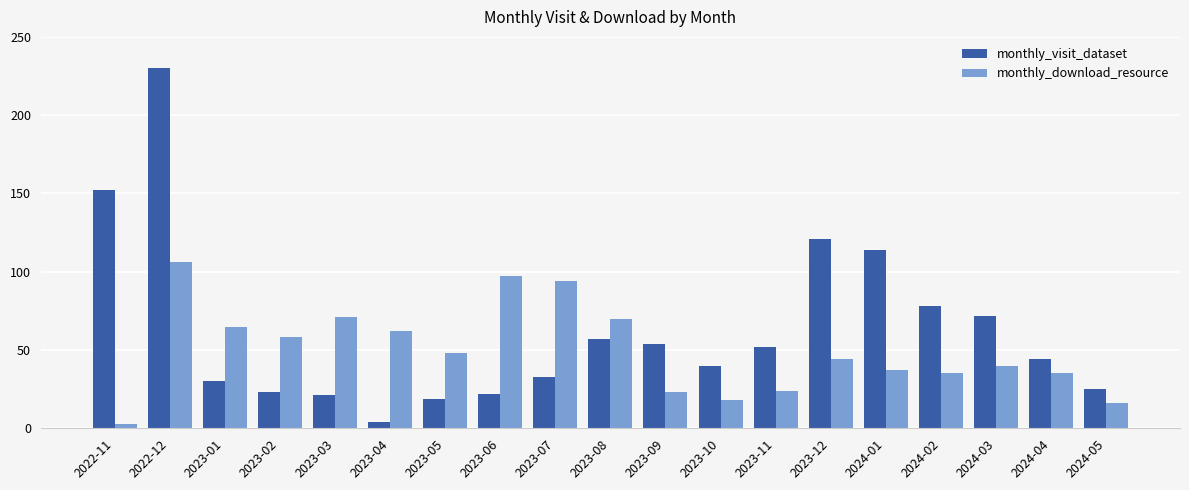

Reading left to right, list all the values displayed in this chart.

monthly_visit_dataset: 152	230	30	23	21	4	19	22	33	57	54	40	52	121	114	78	72	44	25
monthly_download_resource: 3	106	65	58	71	62	48	97	94	70	23	18	24	44	37	35	40	35	16